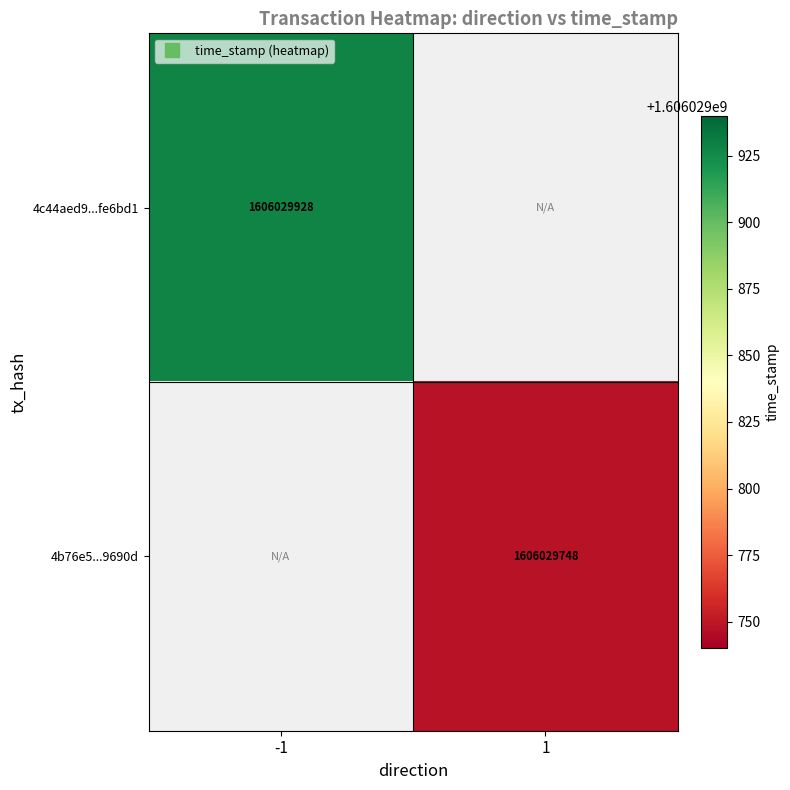

Which series has the widest spread of values?

4c44aed9ac4deaaa833aa888024e74391fe6bd1